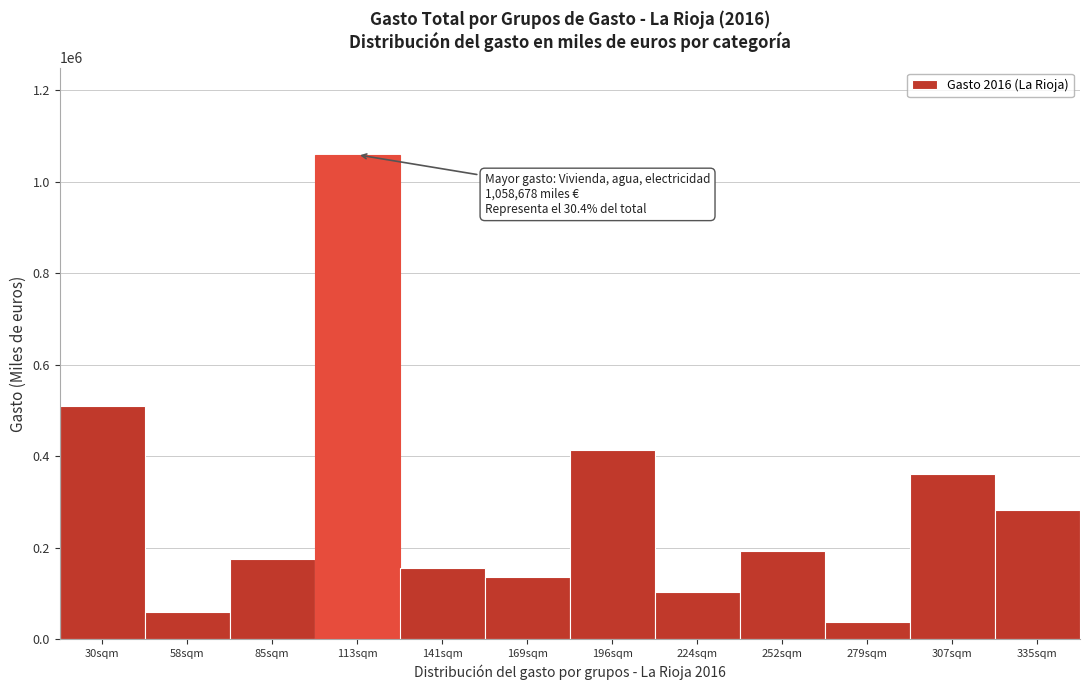

Reading left to right, what are all the values shown in this chart?

30sqm=509994.4	58sqm=58527.6	85sqm=175000.5	113sqm=1058678.1	141sqm=155551.2	169sqm=135664.2	196sqm=413552.9	224sqm=103966.9	252sqm=192273.2	279sqm=37074.8	307sqm=362036.7	335sqm=282675.0